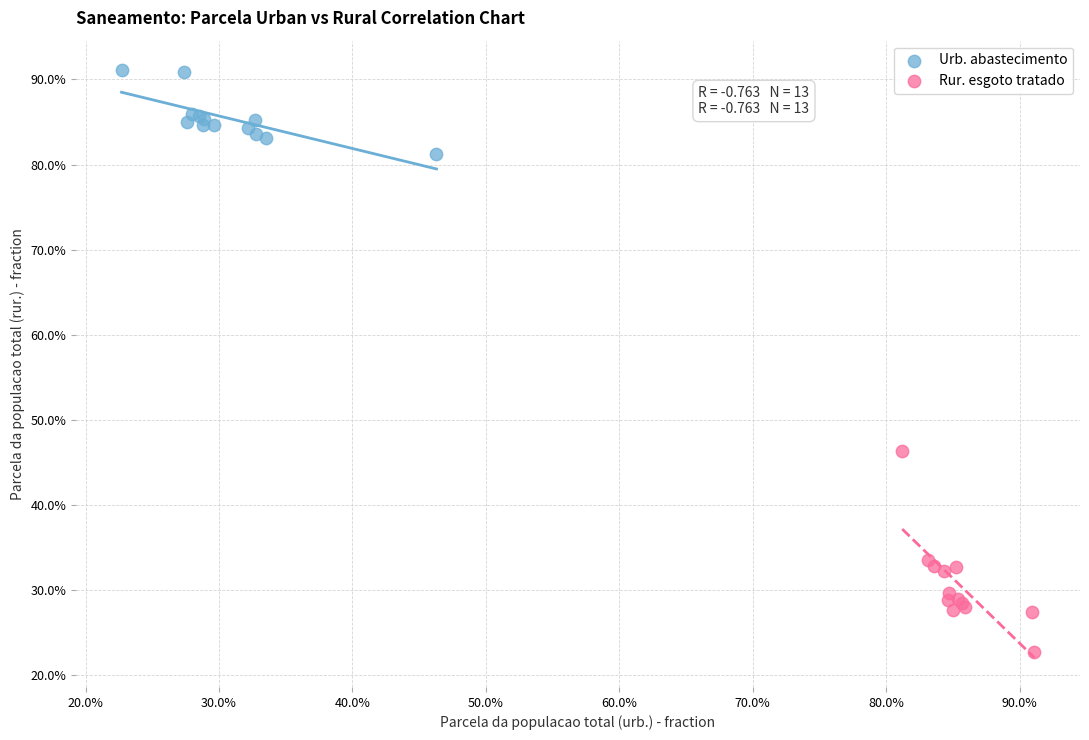

Which series contains the highest Y value?

Urb. abastecimento